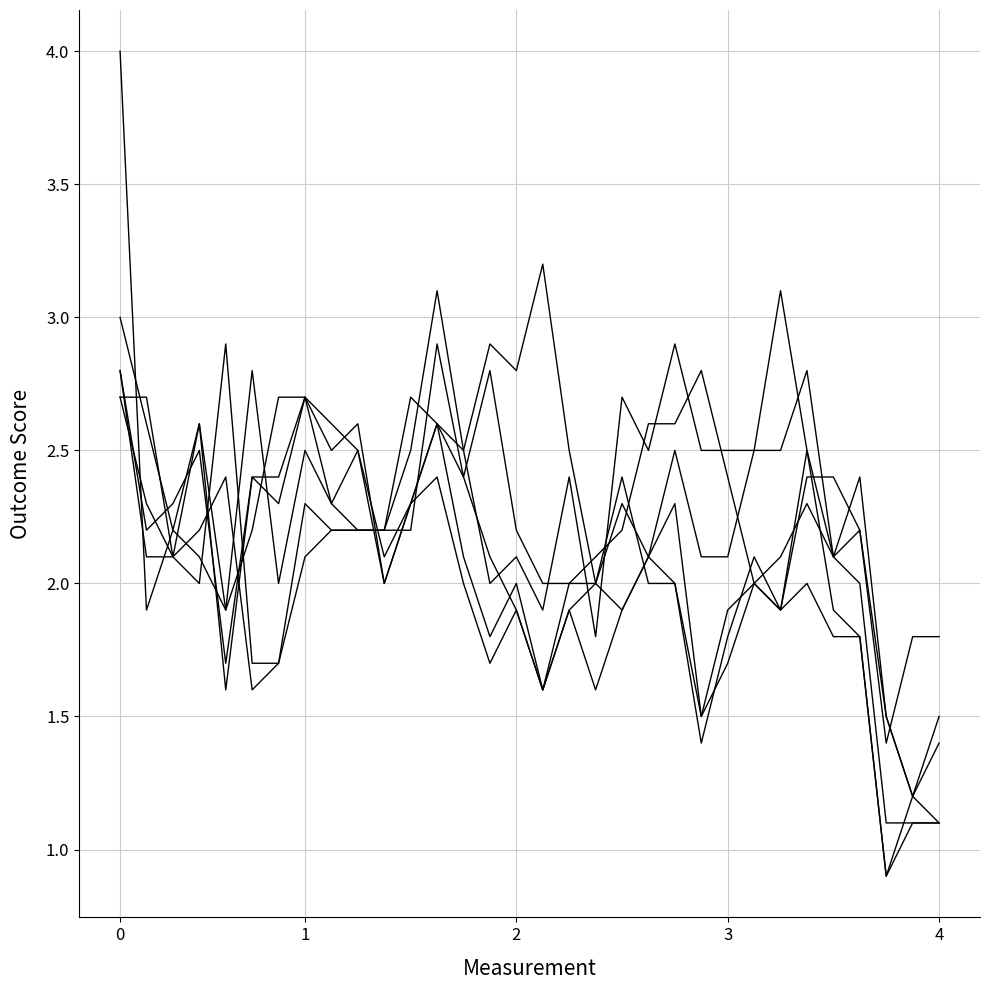

Does the chart have visible grid lines?

Yes